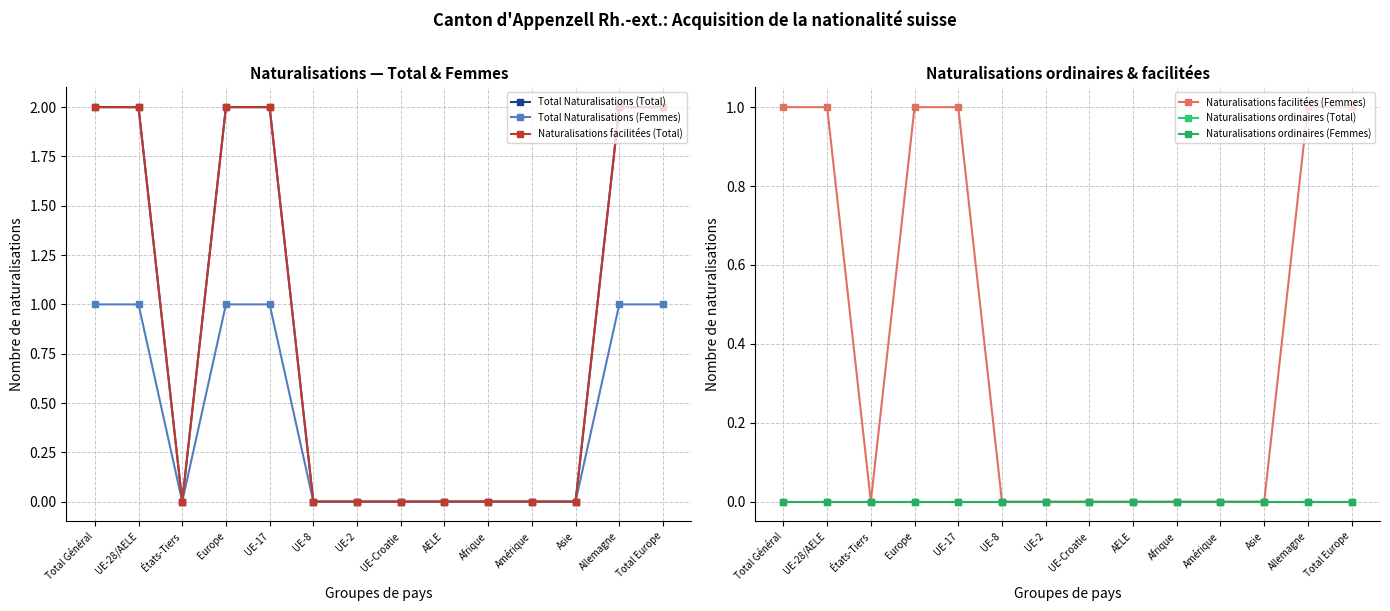

In Total Naturalisations (Total), how many points are lower than both neighbors (excluding endpoints)?

1